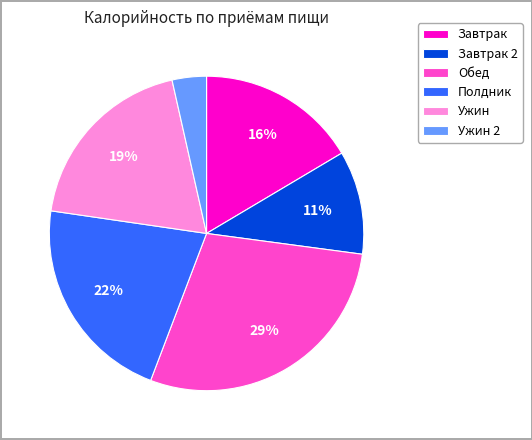

Do Завтрак and Ужин together represent more than half of the pie?

No